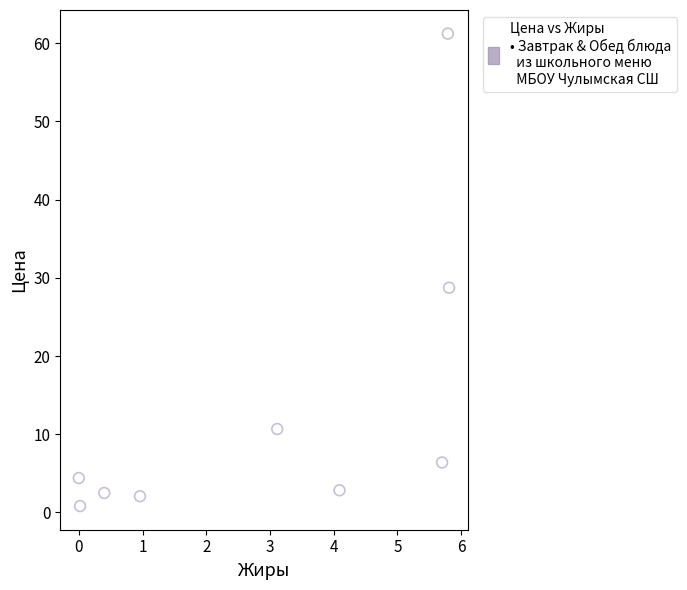

What Y value in the scatter plot is closest to 31?

28.7